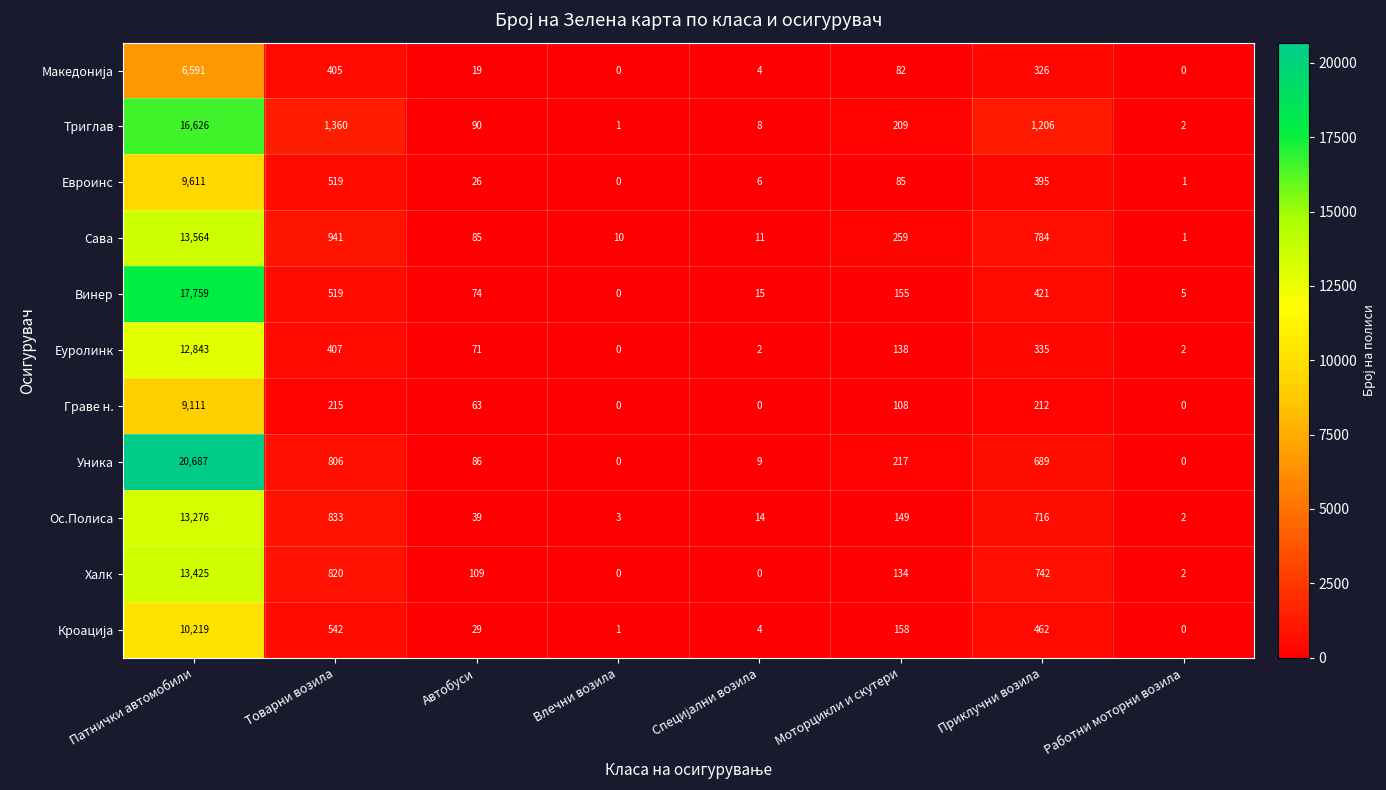

What is the difference between the highest and lowest values at Влечни возила?

10